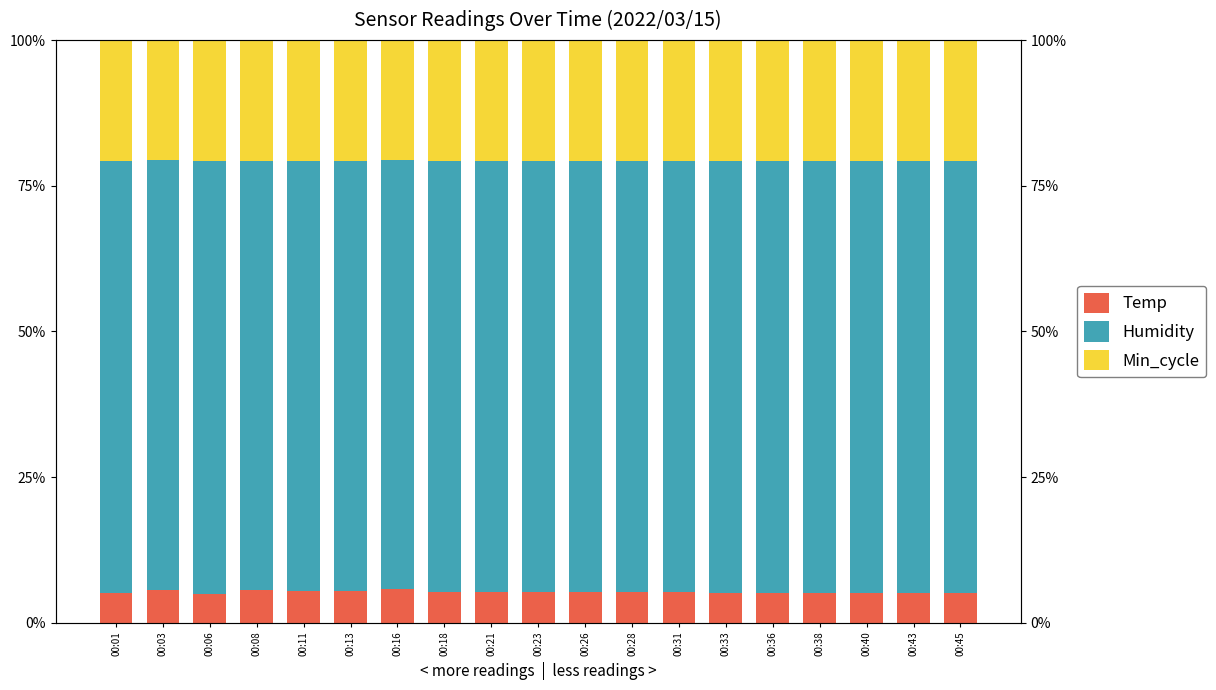

What are all the series names shown in the legend?

Temp, Humidity, Min_cycle